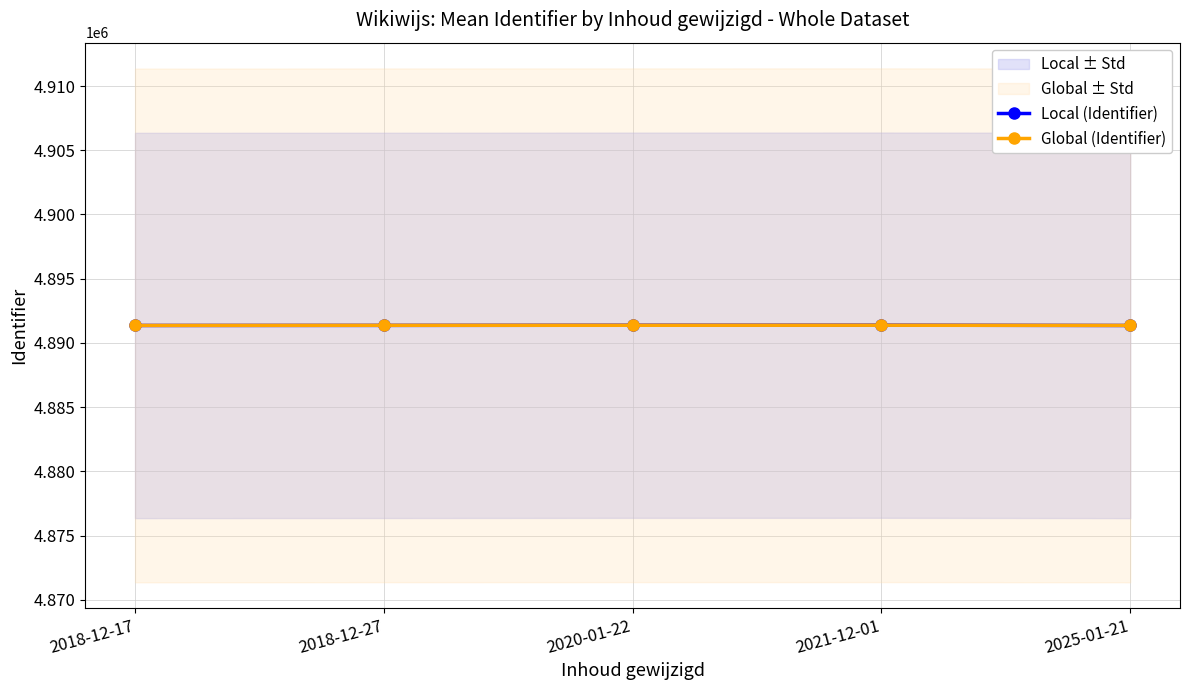

What is the difference between the maximum and second lowest values in the Global (Identifier) series?

15